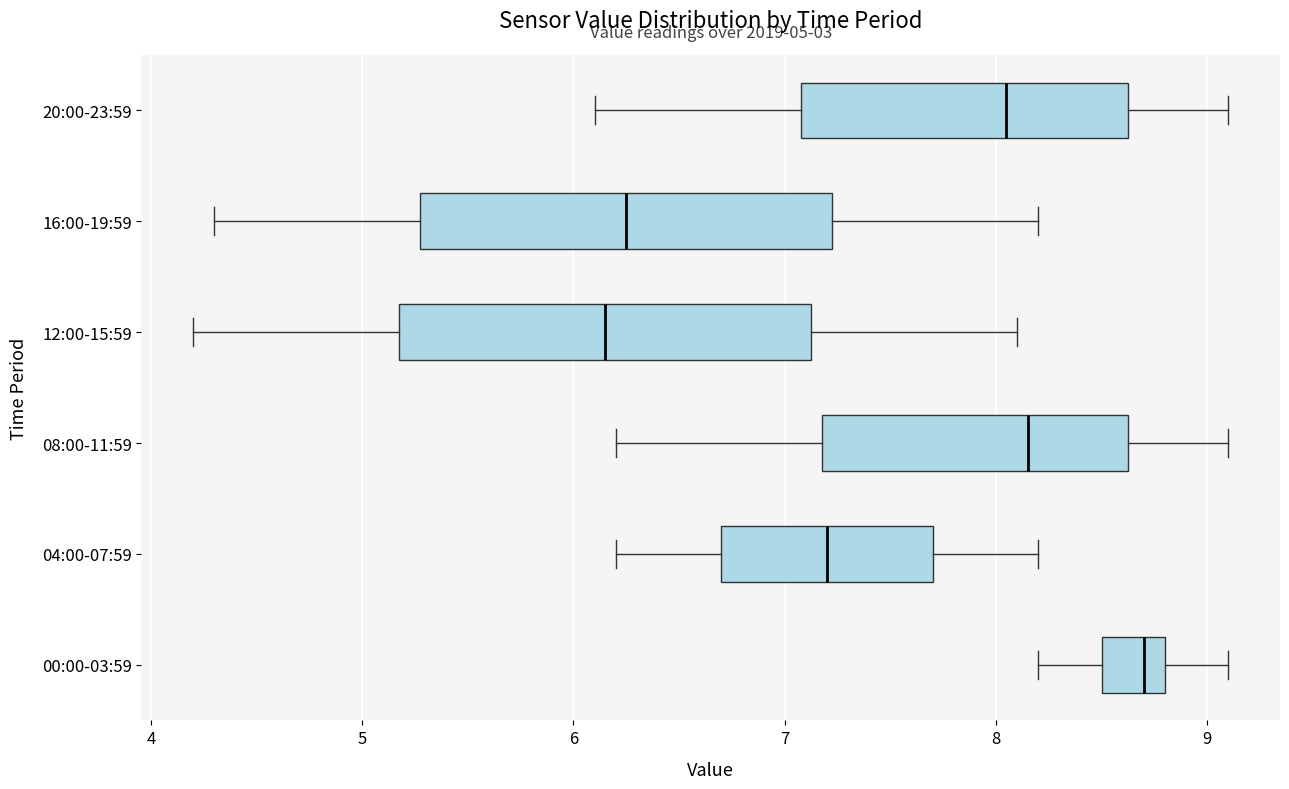

Which box has the furthest to the right median line?

00:00-03:59